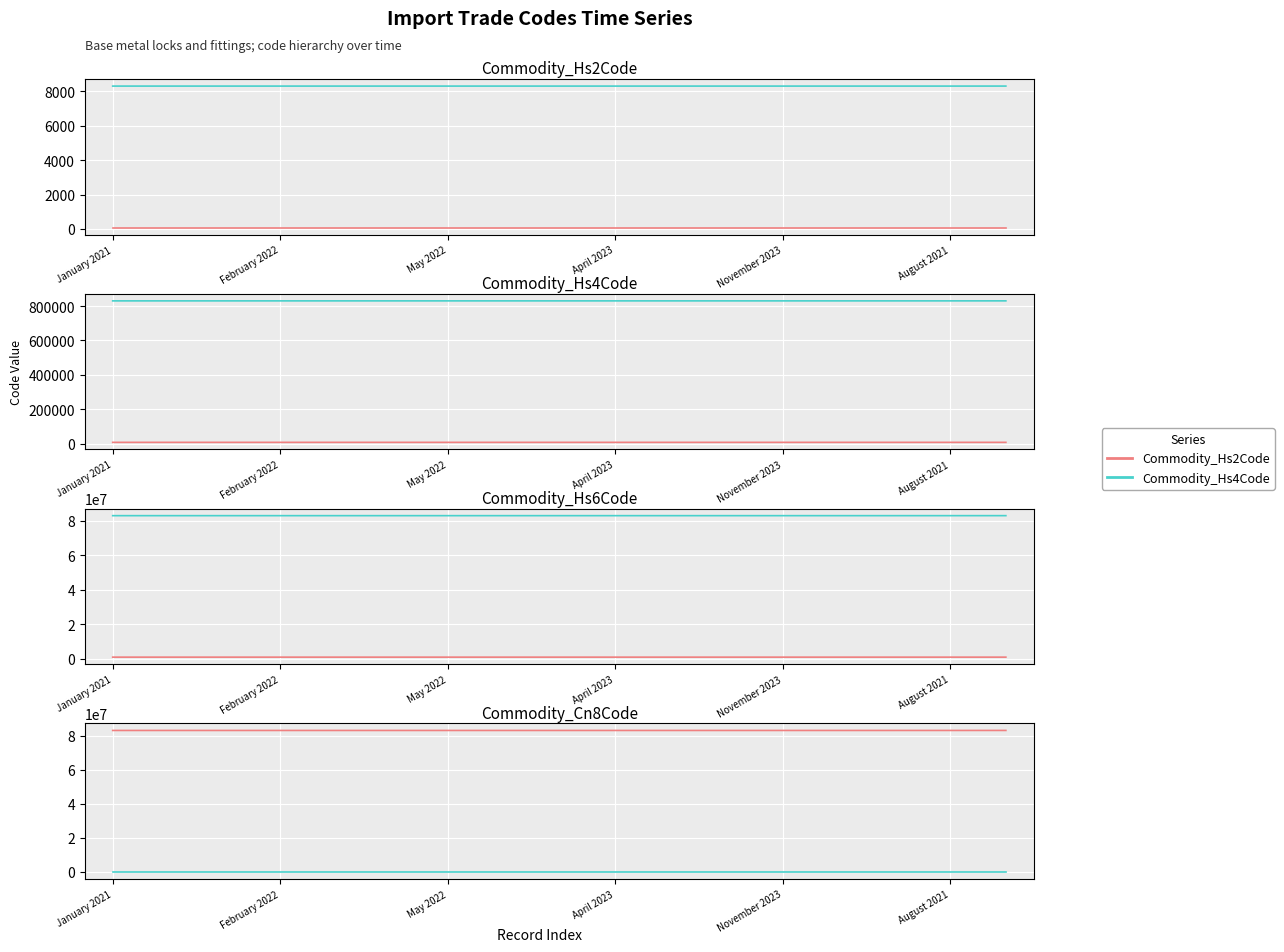

True or false: Commodity_Cn8Code and Commodity_Hs4Code cross at least once.

False